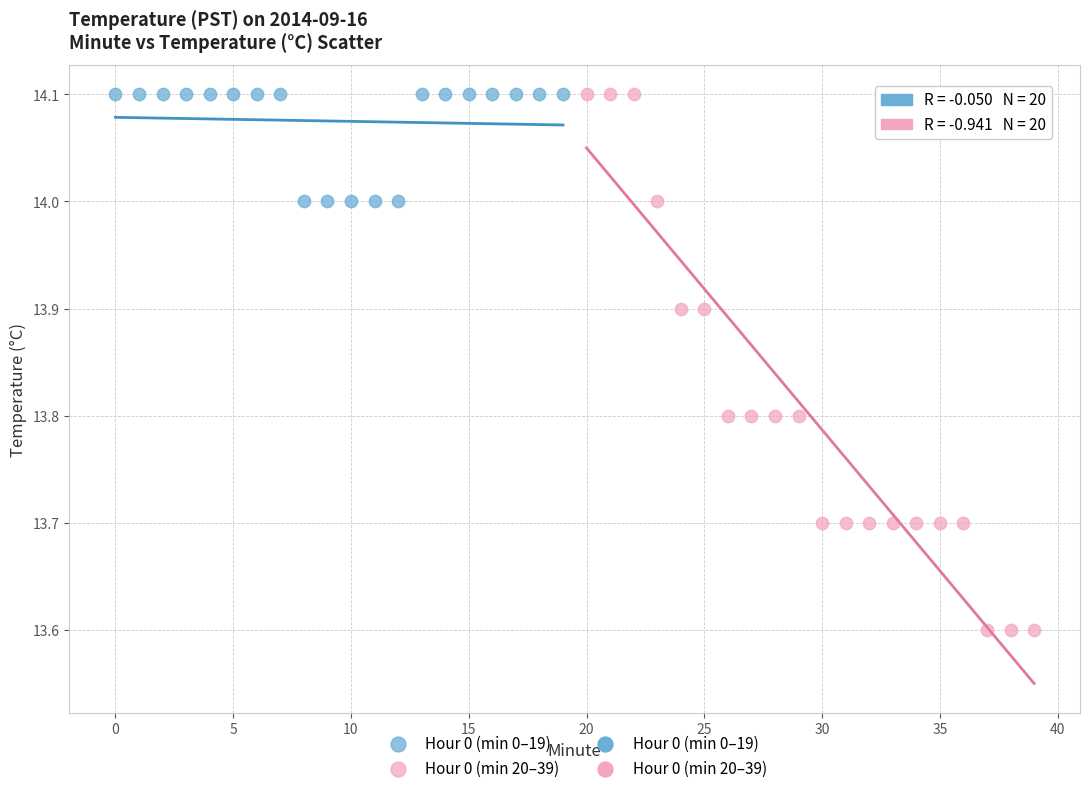

Which series has the widest spread of Y values?

Hour 0 (min 20–39)